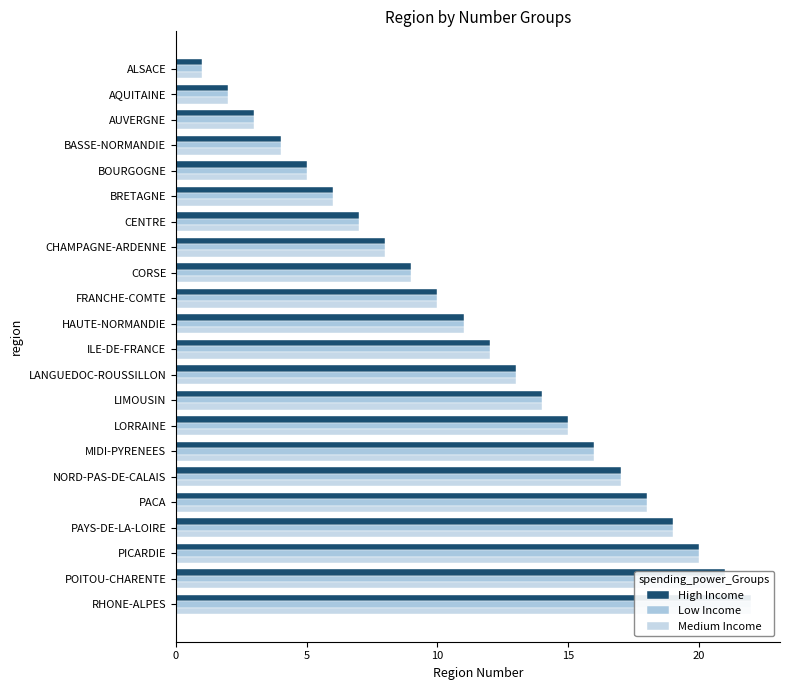

What is the average value of the Medium Income series?

12